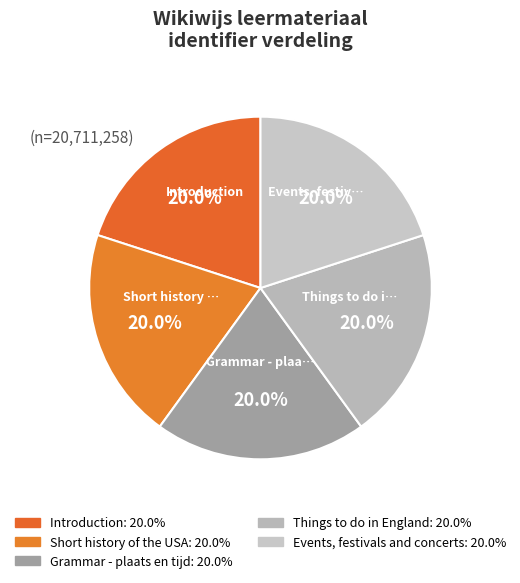

How many segments does this pie chart have?

5